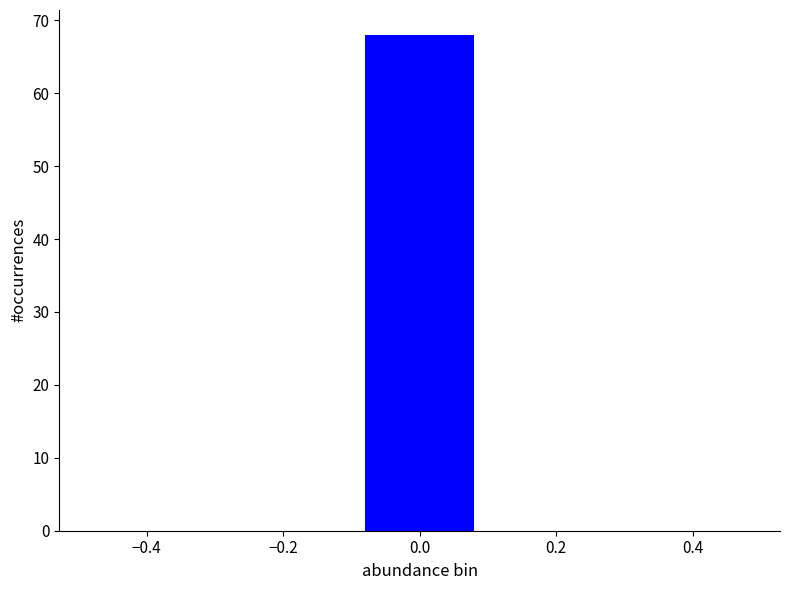

How tall is the bar that spans -0.1 to 0.1 on the x-axis? The values are not printed on the chart, so give them approximately, as read against the axis.

68